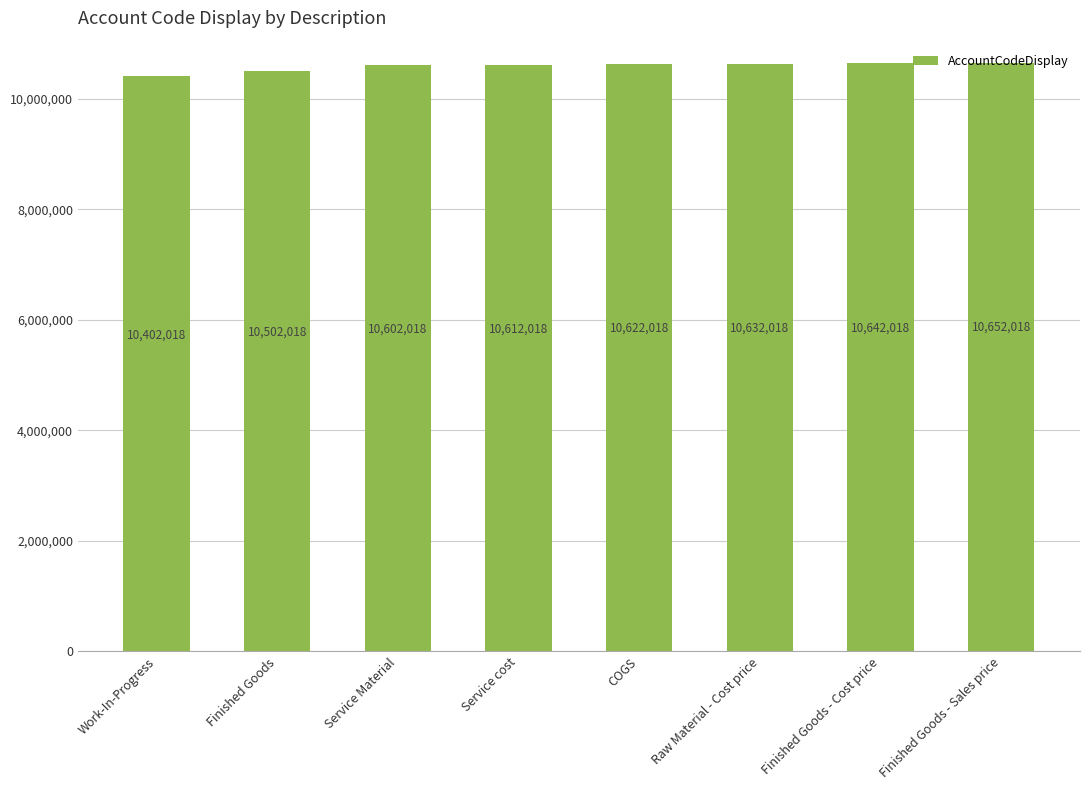

Reading left to right, list all the values displayed in this chart.

10402018	10502018	10602018	10612018	10622018	10632018	10642018	10652018